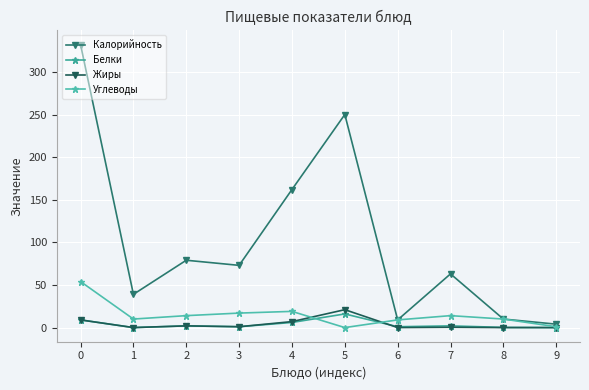

What is the value of the Жиры point at the 6th from the left?

21.0